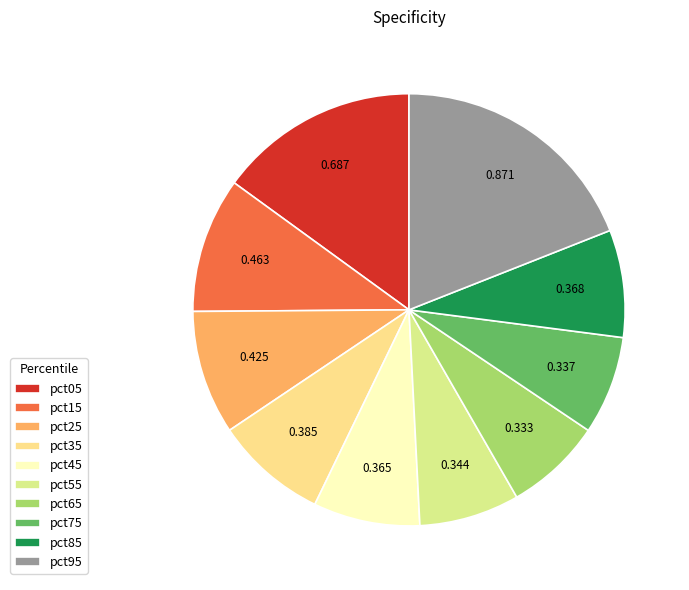

To the nearest percent, what is the combined percentage of pct55 and pct25?

17%